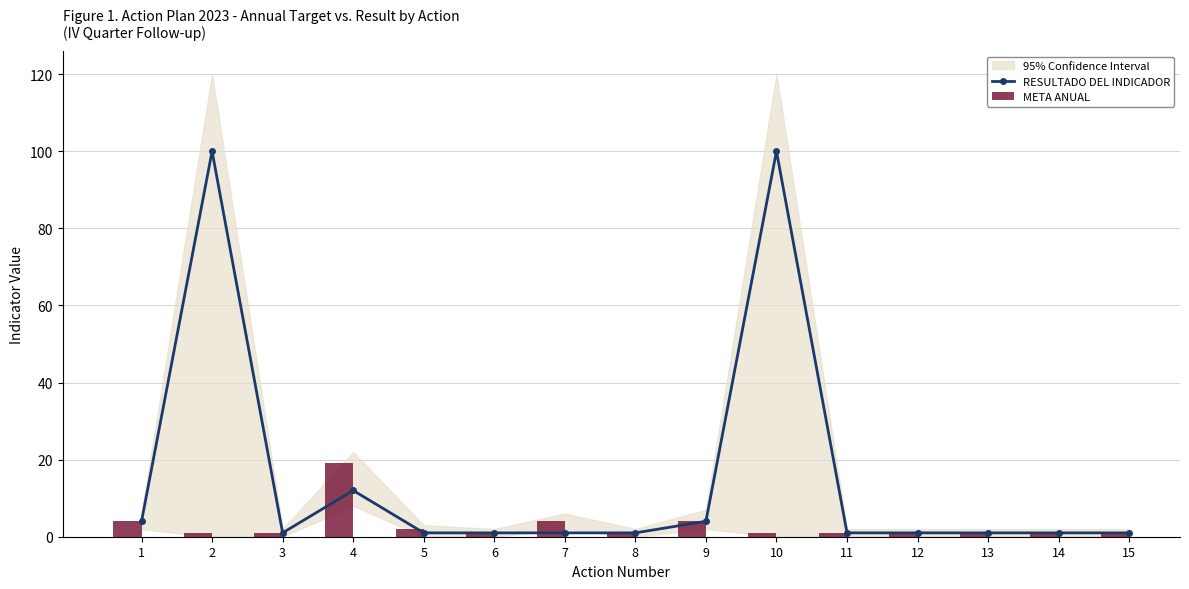

At how many categories does at least one series exceed 86?

2